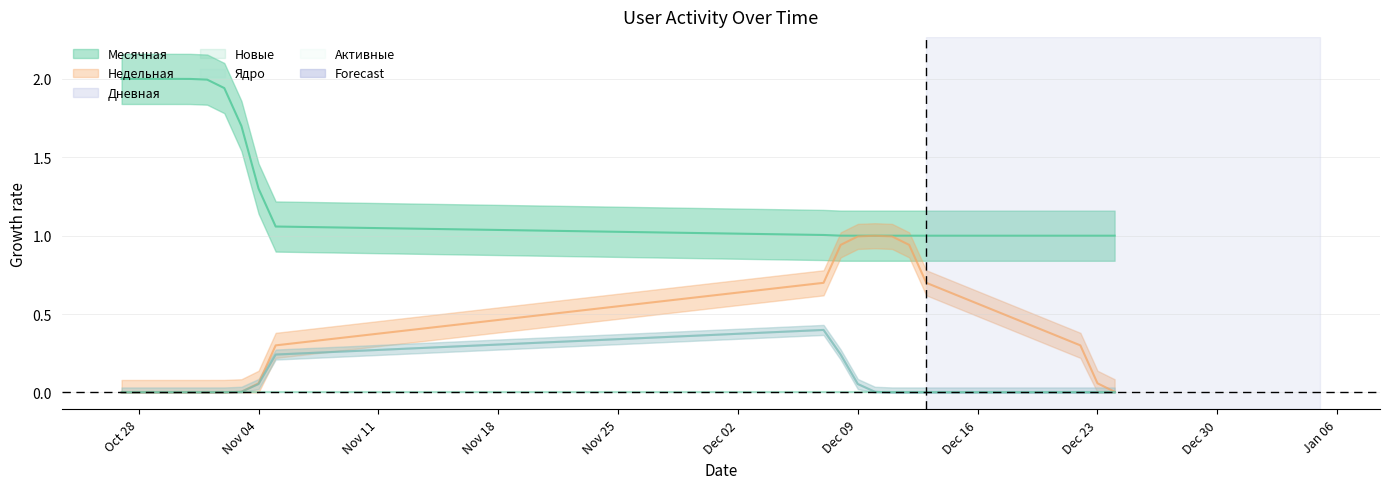

Which has a higher value, 2019-10-28 or 2019-12-08?

2019-10-28